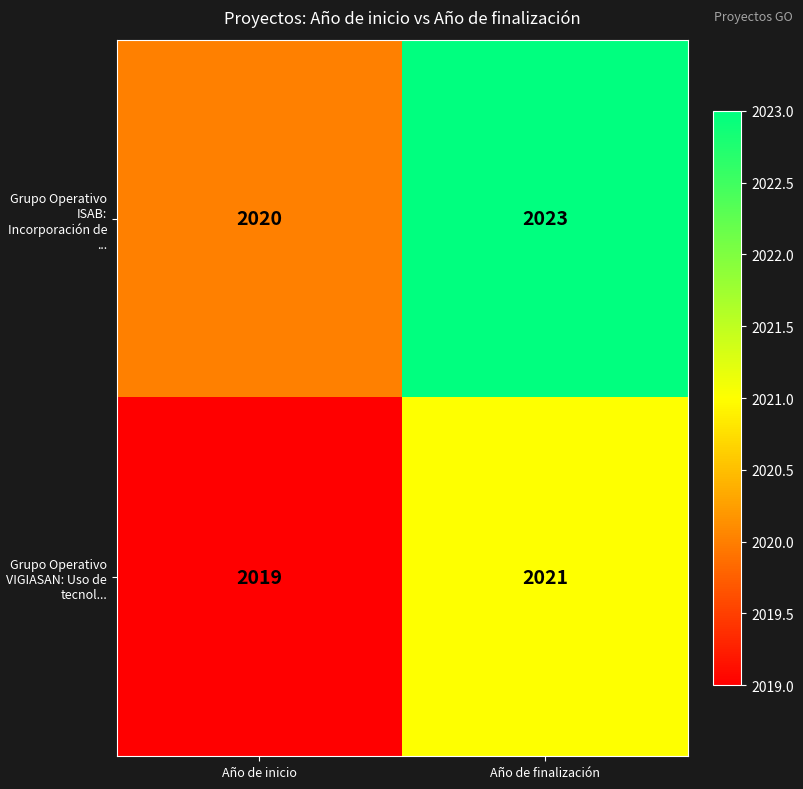

The Grupo Operativo ISAB: Incorporación de ... series shows 1255 at Año de finalización. True or false?

False